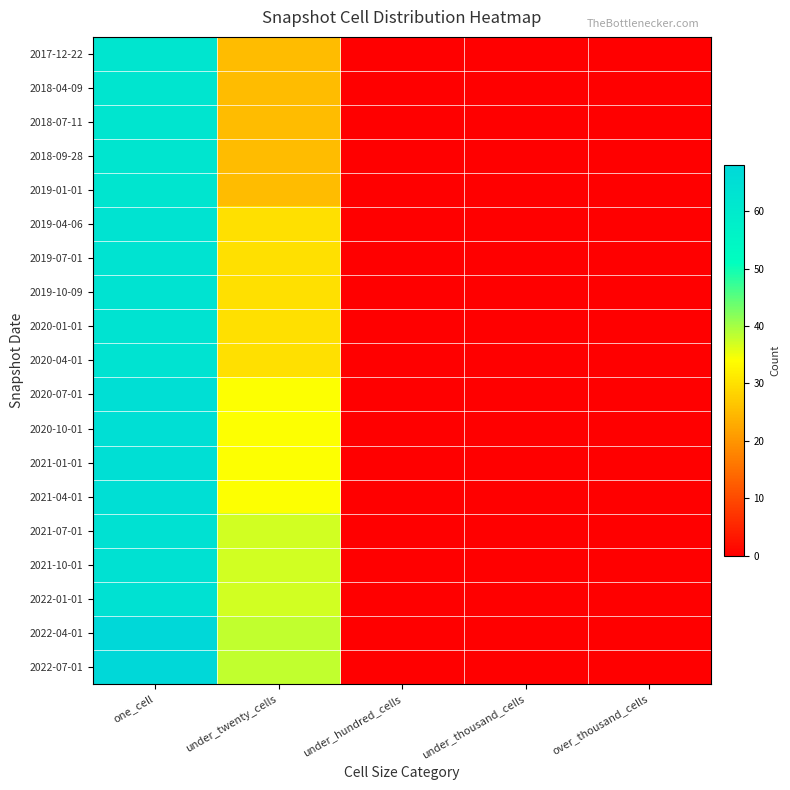

List the series in order of their peak value, highest first.

2022-04-01, 2022-07-01, 2020-07-01, 2020-10-01, 2021-01-01, 2021-04-01, 2021-07-01, 2021-10-01, 2022-01-01, 2019-04-06, 2019-07-01, 2019-10-09, 2020-01-01, 2020-04-01, 2017-12-22, 2018-04-09, 2018-07-11, 2018-09-28, 2019-01-01